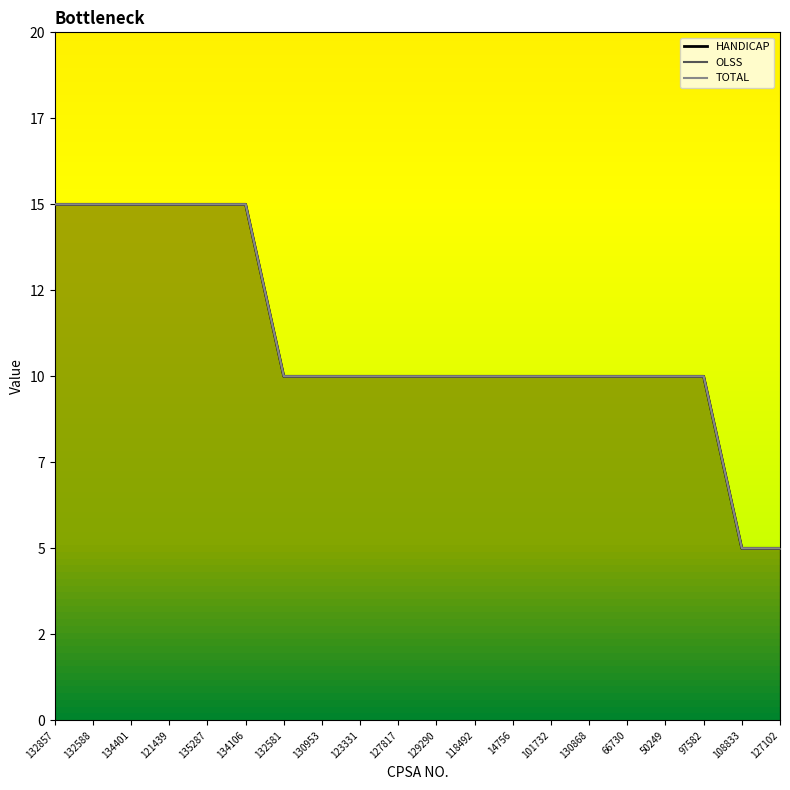

What is the sum of the OLSS (line) values at 66730 and 121439?

25